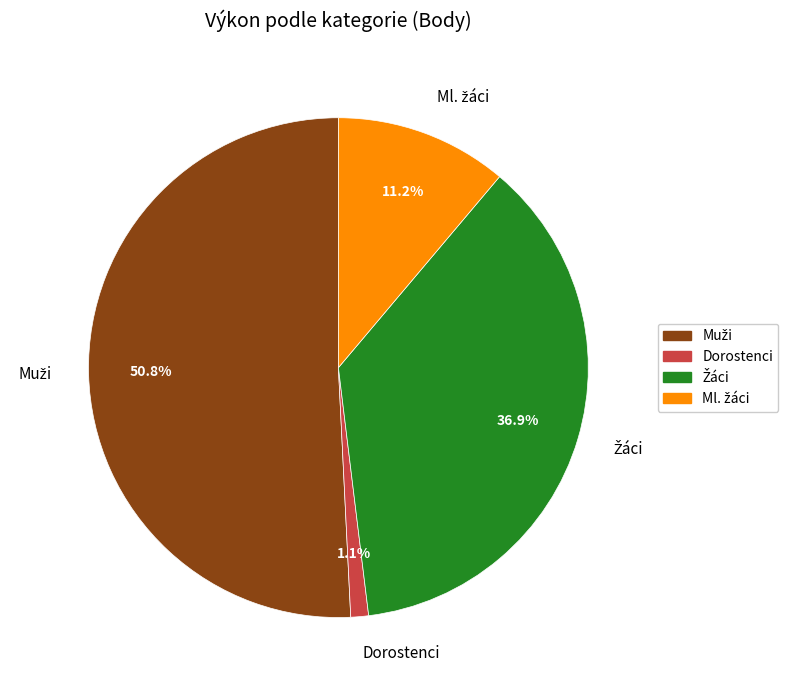

Is there any slice that represents more than half of the pie?

Yes